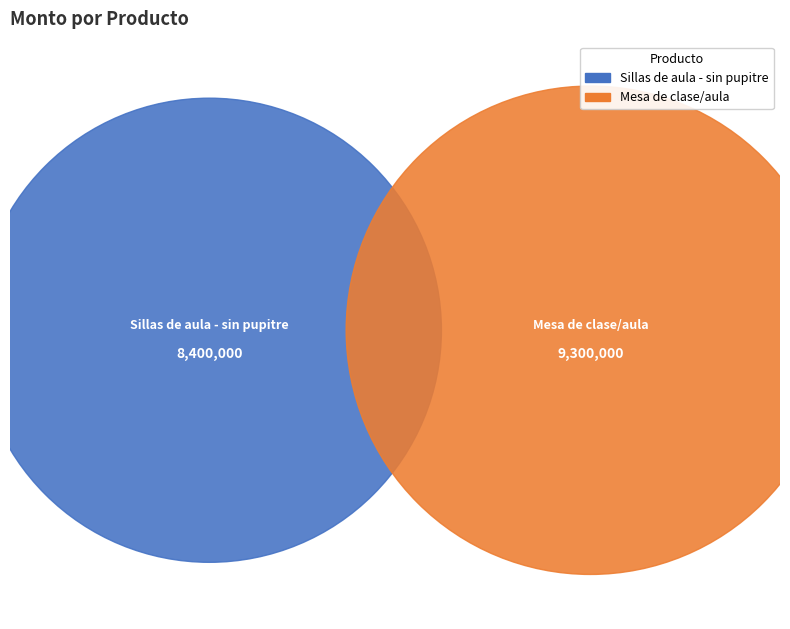

Is it true that Mesa de clase/aula is 64% of the pie?

False